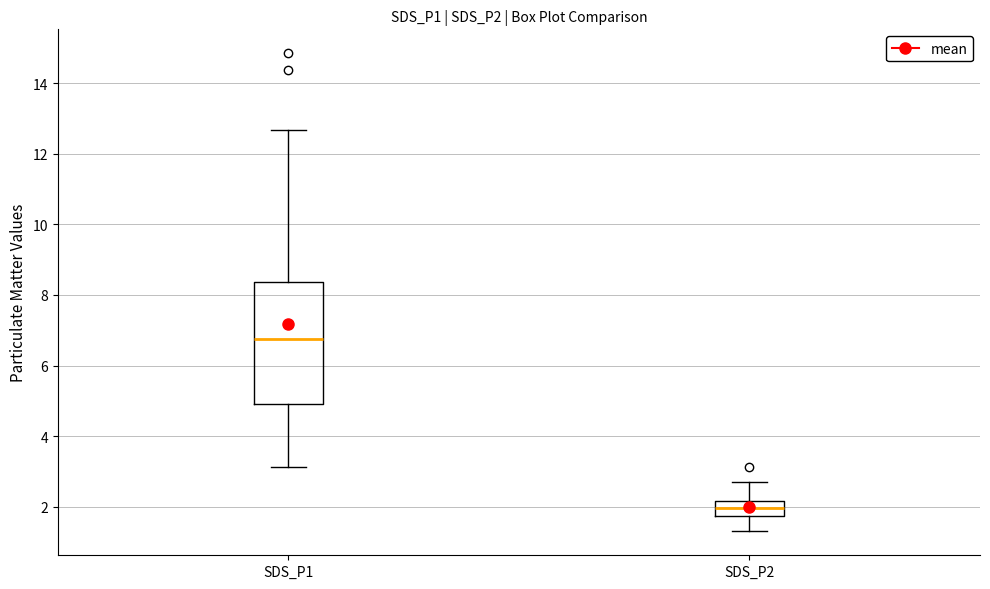

Which box has the lowest median line?

SDS_P2